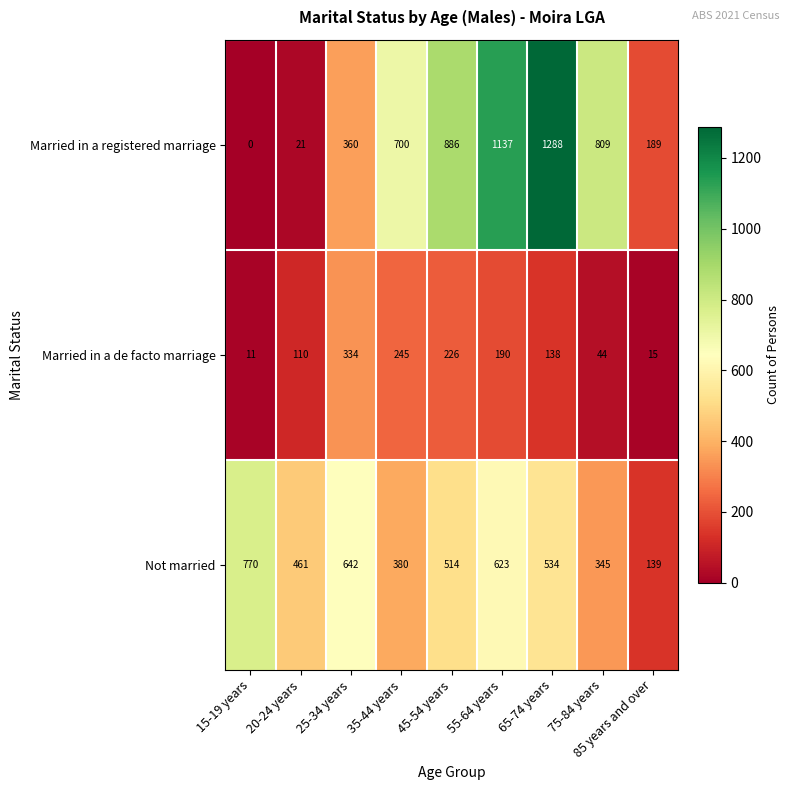

Where is Not married nearest to the value 454?

20-24 years